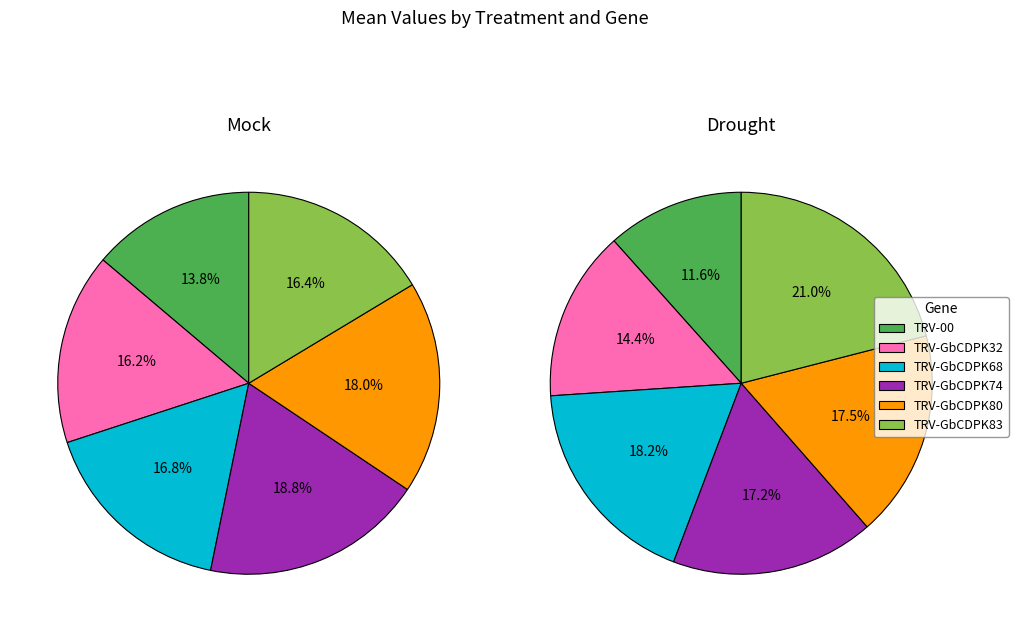

To the nearest percent, what is the difference between the largest and smallest slice percentages?

9%